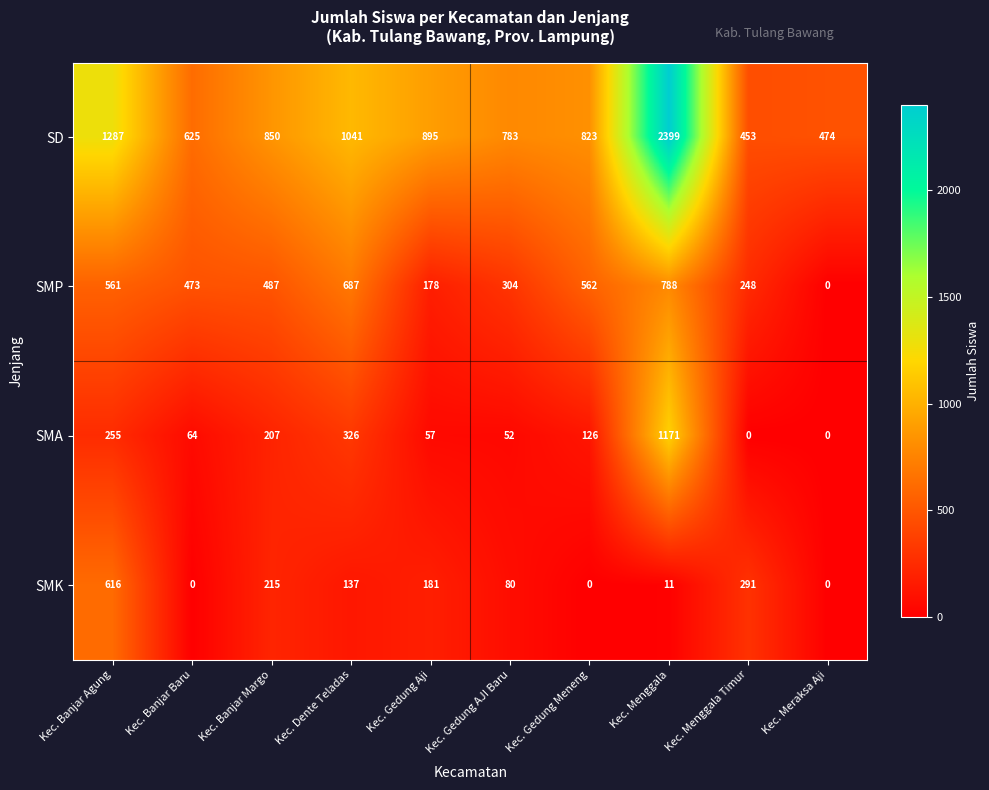

At which label is SMP closest to 394?

Kec. Banjar Baru